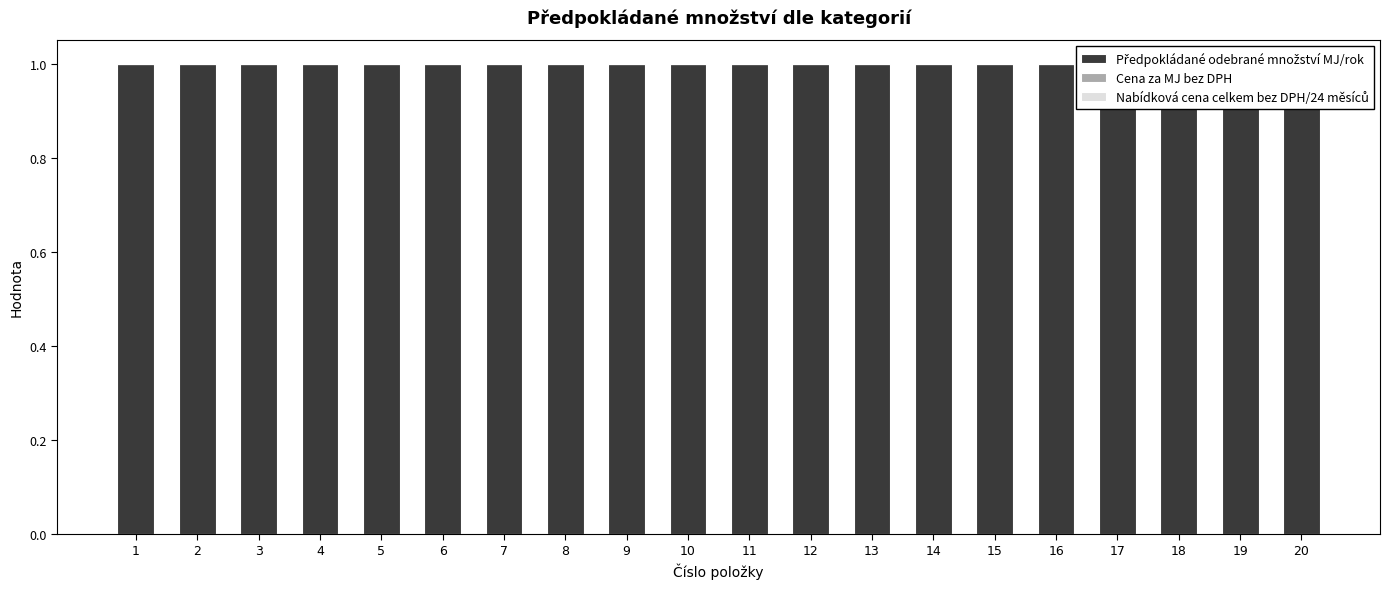

Is the value of Předpokládané odebrané množství MJ/rok at 11 greater than the value of Nabídková cena celkem bez DPH/24 měsíců at 7?

Yes